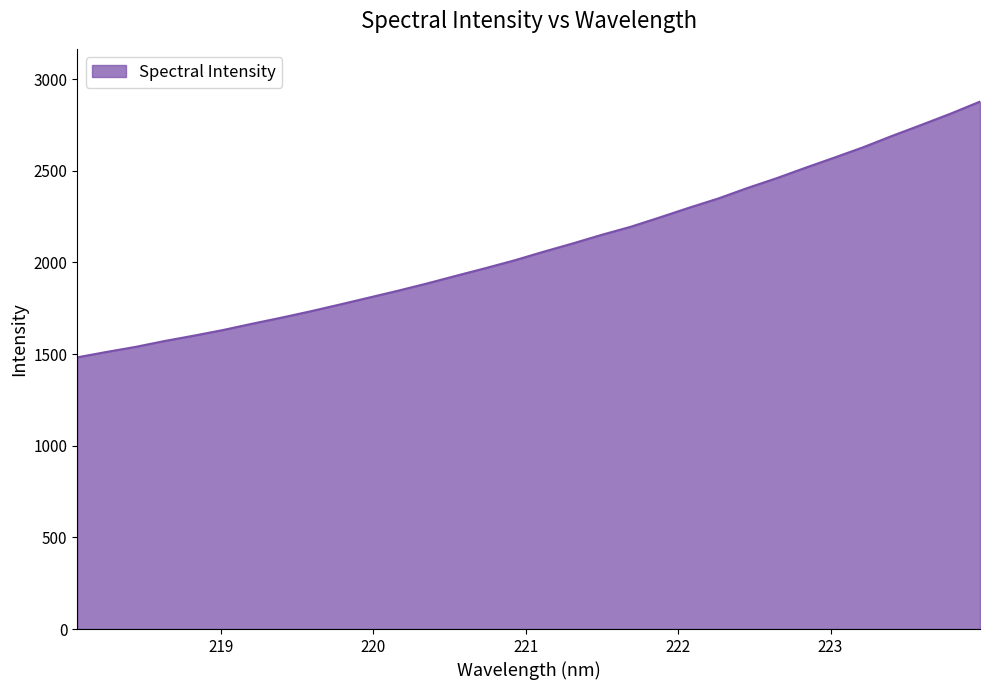

What is the minimum value shown in the chart?

1482.5